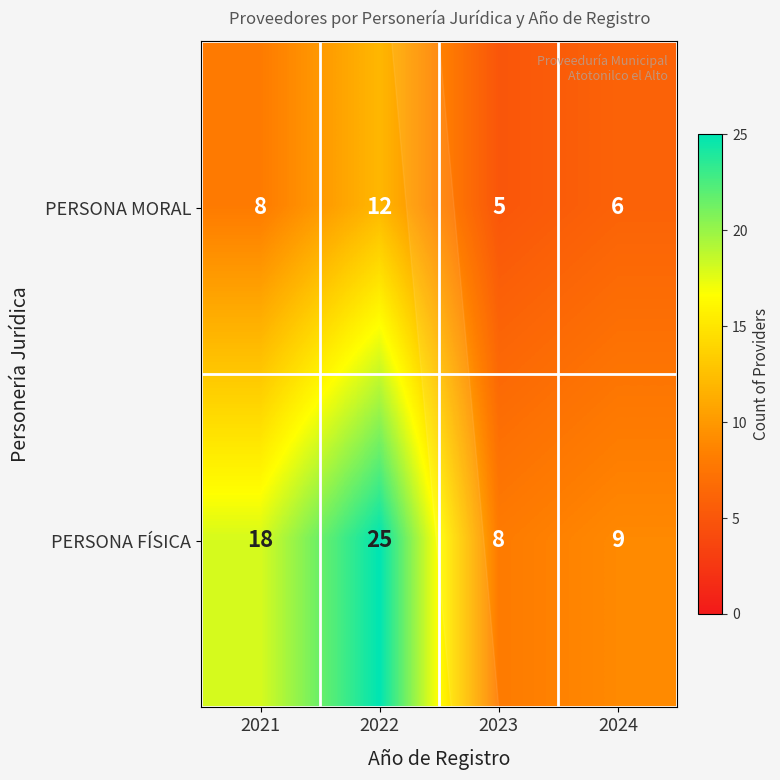

Between 2022 and 2024, which series saw the biggest shift?

PERSONA FÍSICA